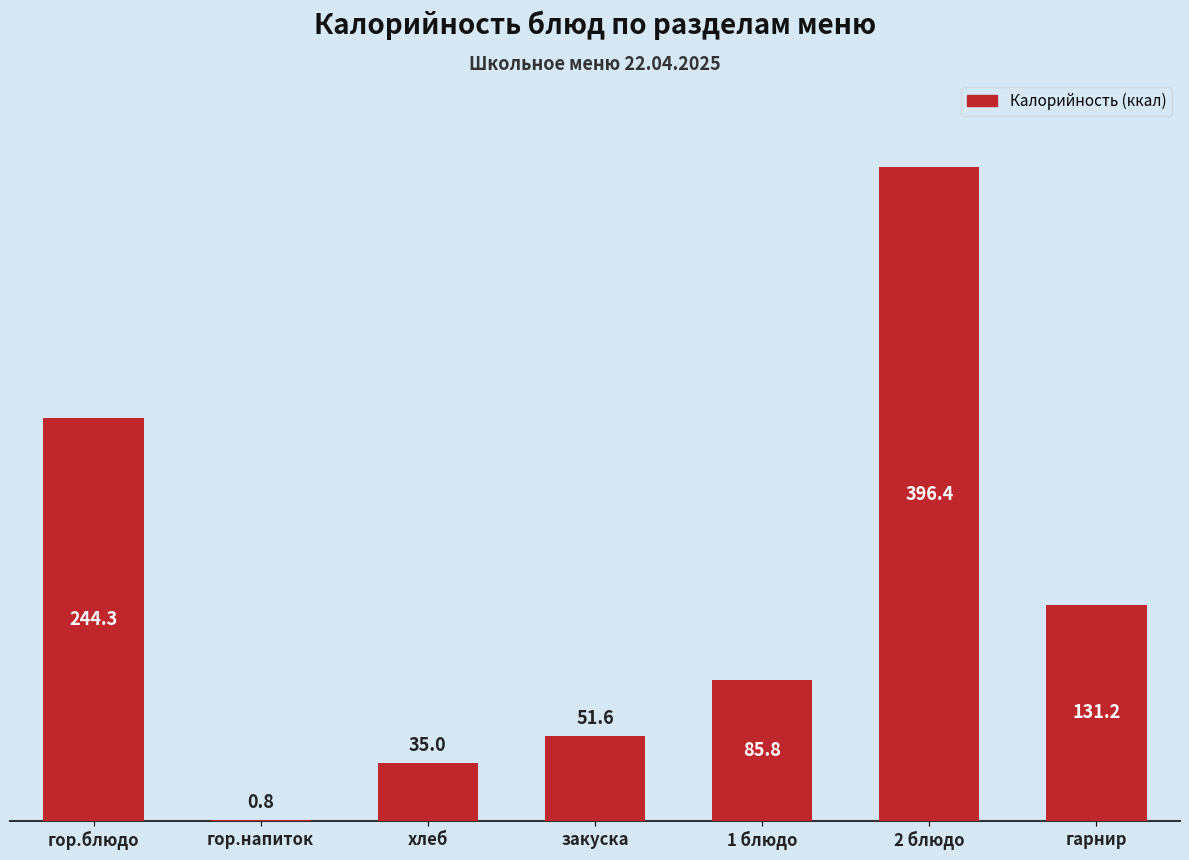

Are the bars grouped side by side (vs. stacked)?

No